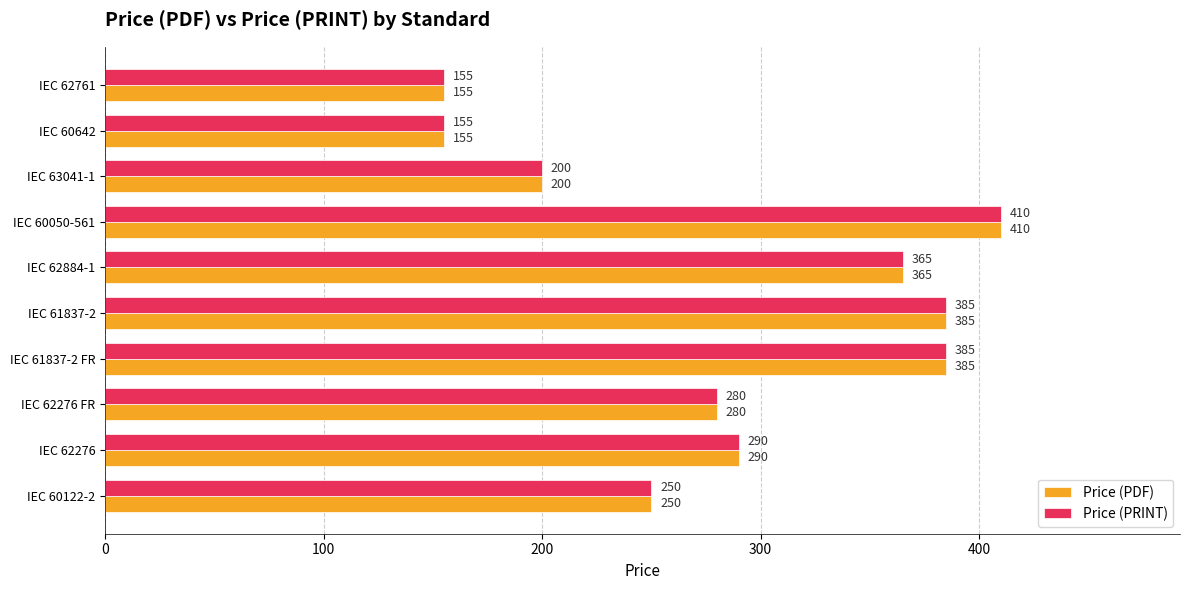

At which category does the chart reach its peak across all series?

IEC 60050-561